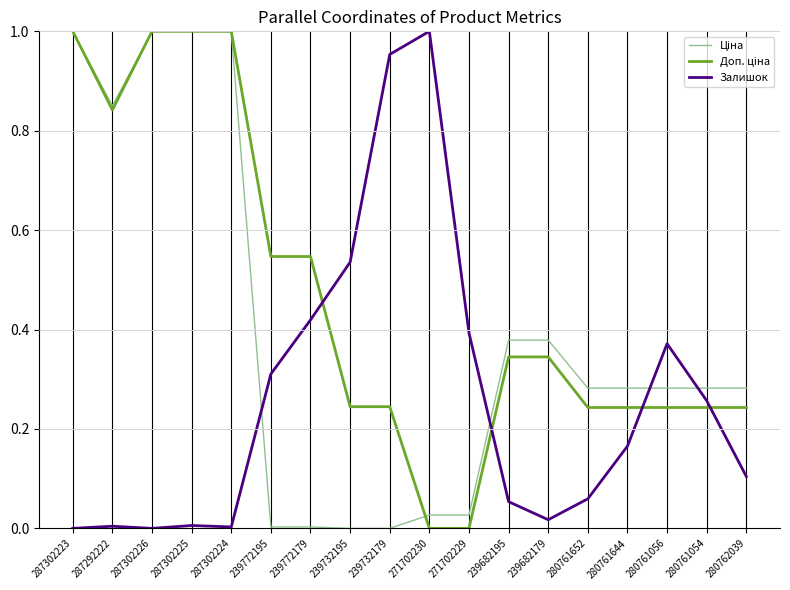

What position from the left is 280761056?

16